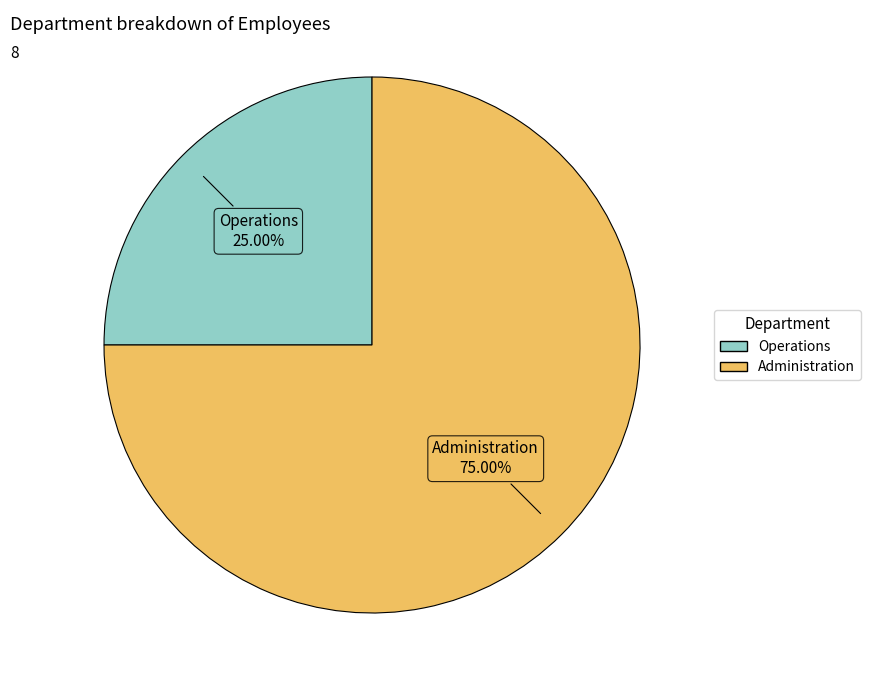

Rank the categories by value from lowest to highest.

Operations, Administration